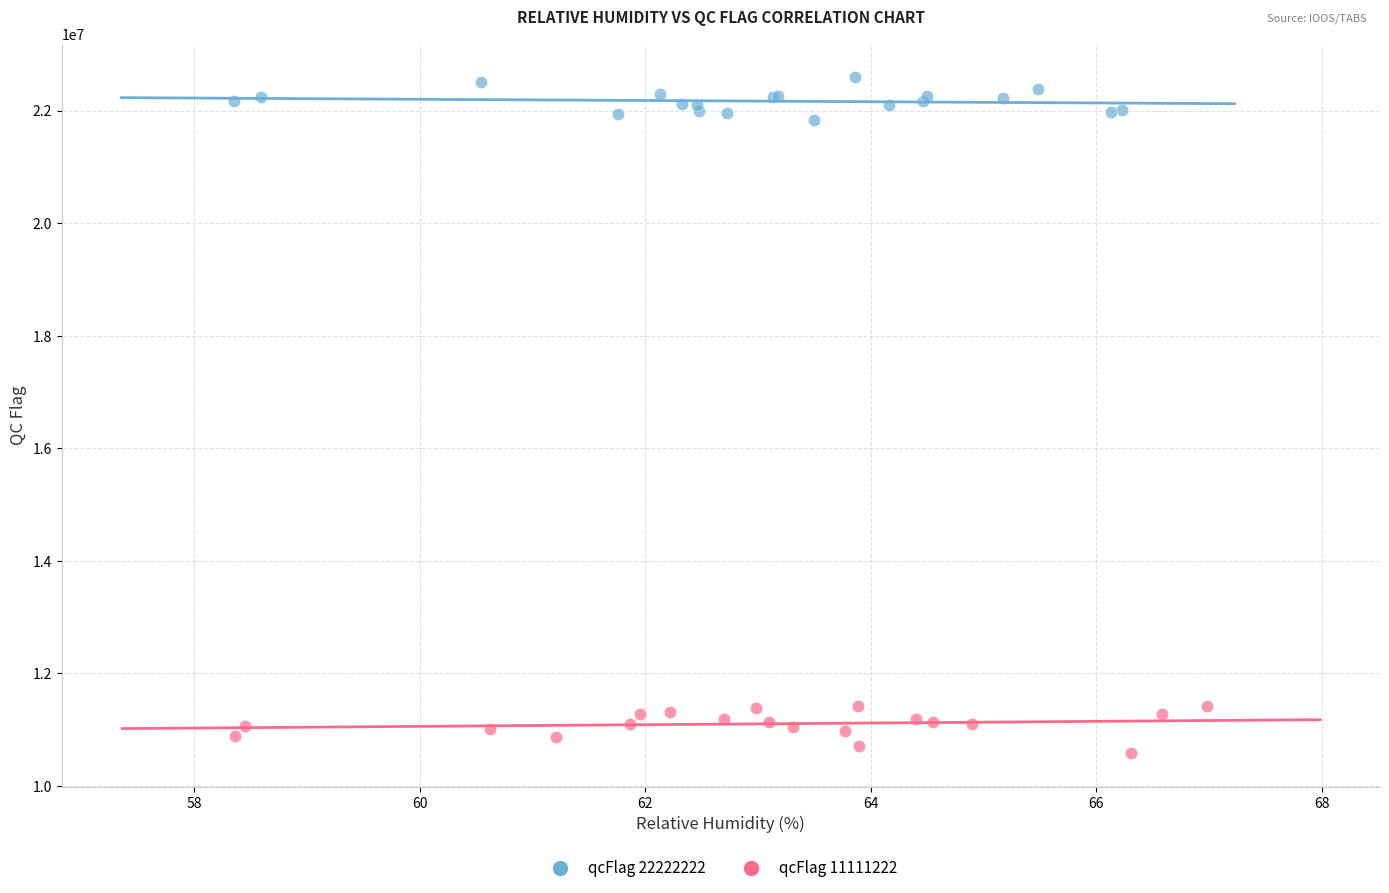

Which series contains the highest Y value?

qcFlag 22222222